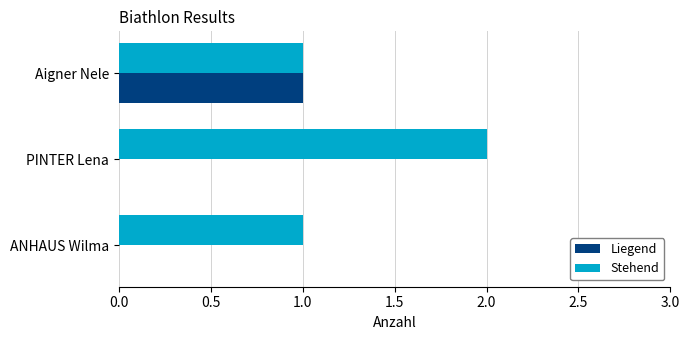

Is the value of Liegend at ANHAUS Wilma greater than the value of Stehend at Aigner Nele?

No